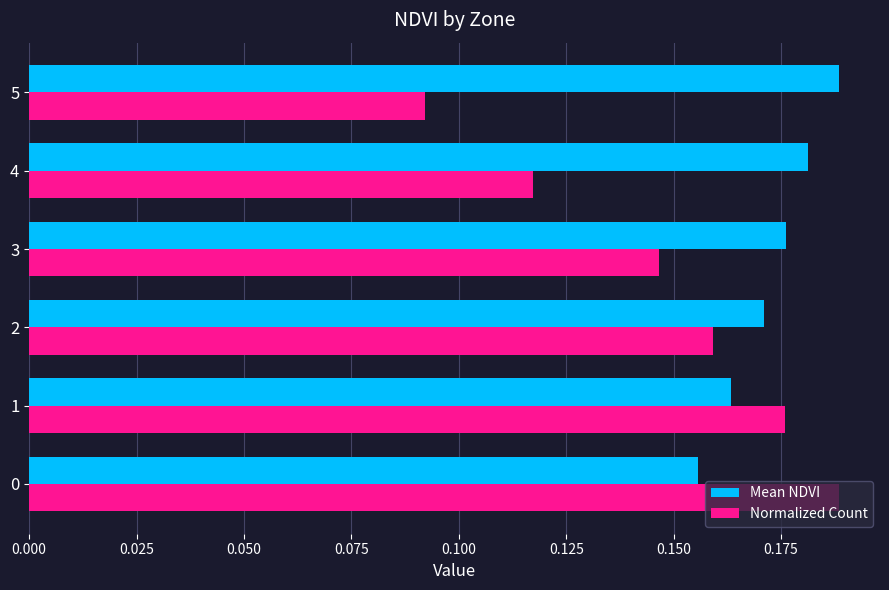

The value of Mean NDVI at 1 is 0.1. True or false?

False